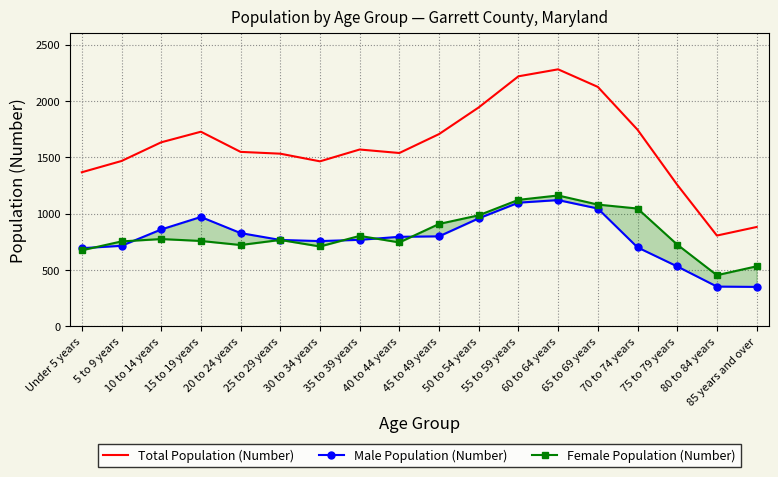

Is this an area chart (filled region under the line)?

No